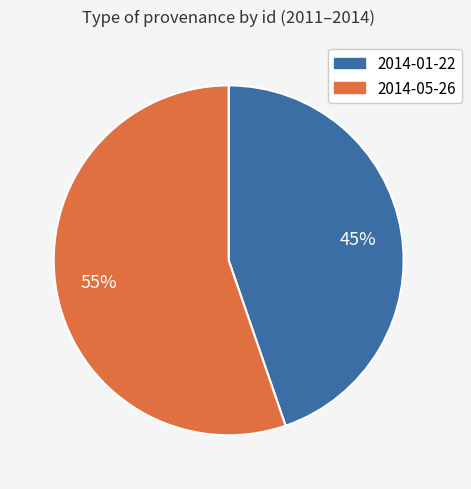

To the nearest percent, what portion does 2014-01-22 represent?

45%